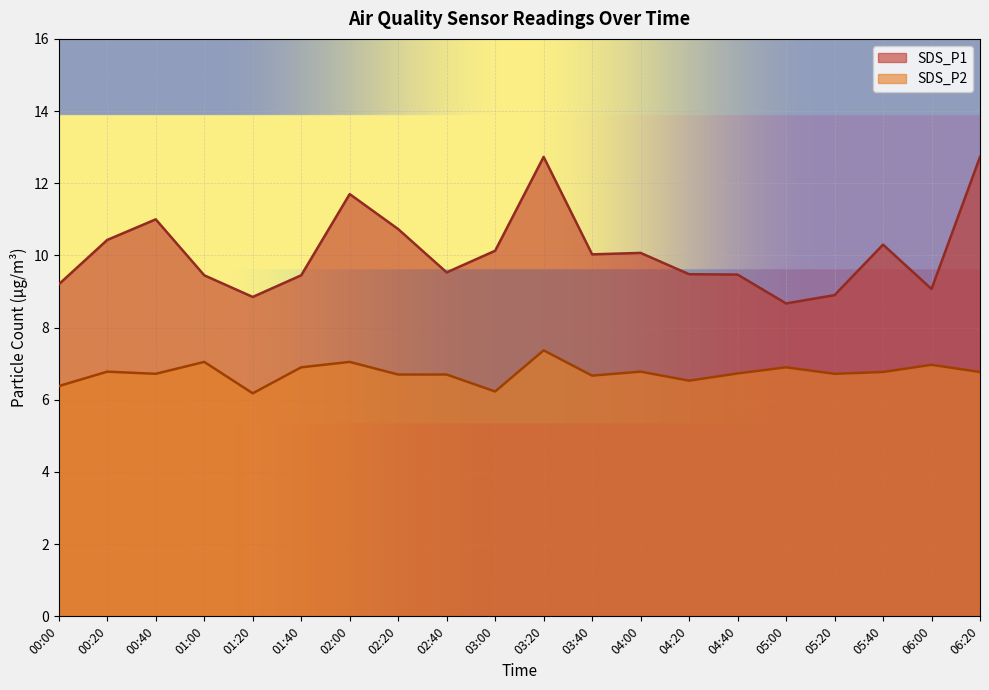

Which label corresponds to the largest value in the chart?

03:20